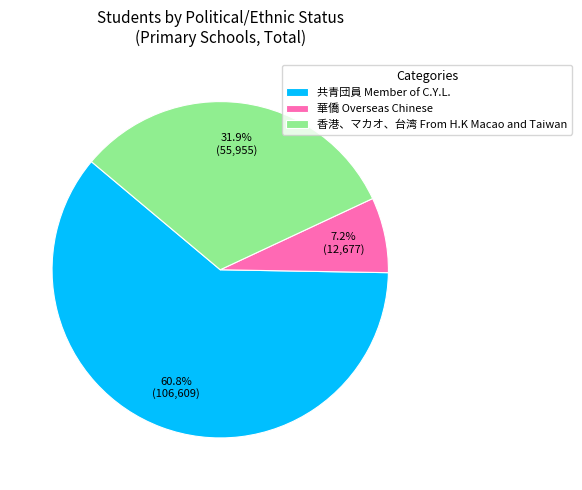

The 共青団員 Member of C.Y.L. slice represents 61% of the pie. True or false?

True